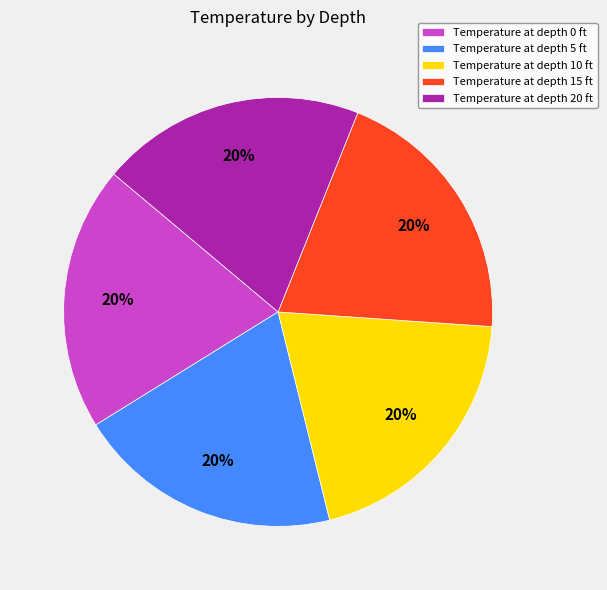

Does Temperature at depth 20 ft represent more than half of the total?

No